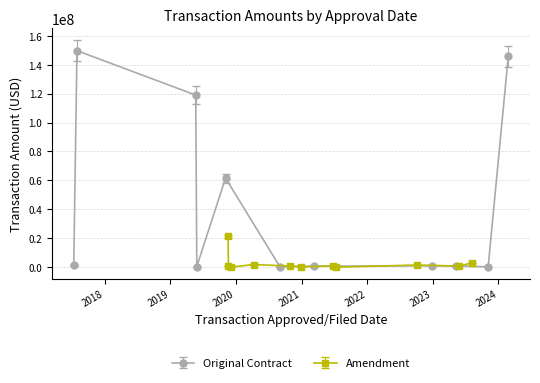

Rank the series by their average value, from lowest to highest.

Amendment, Original Contract